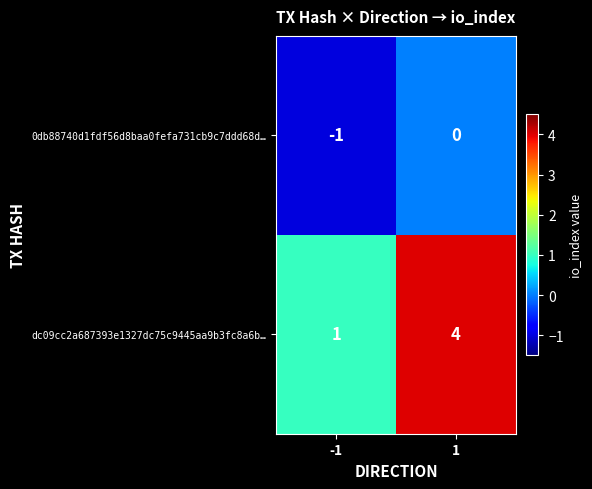

At which category does the chart reach its peak across all series?

1